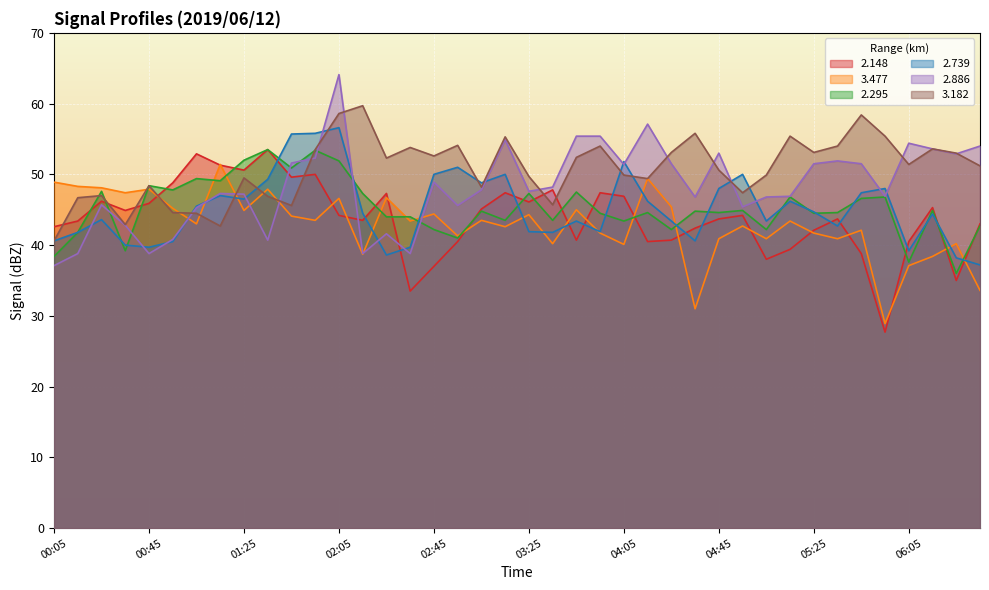

Which category has the highest value across all series?

02:05